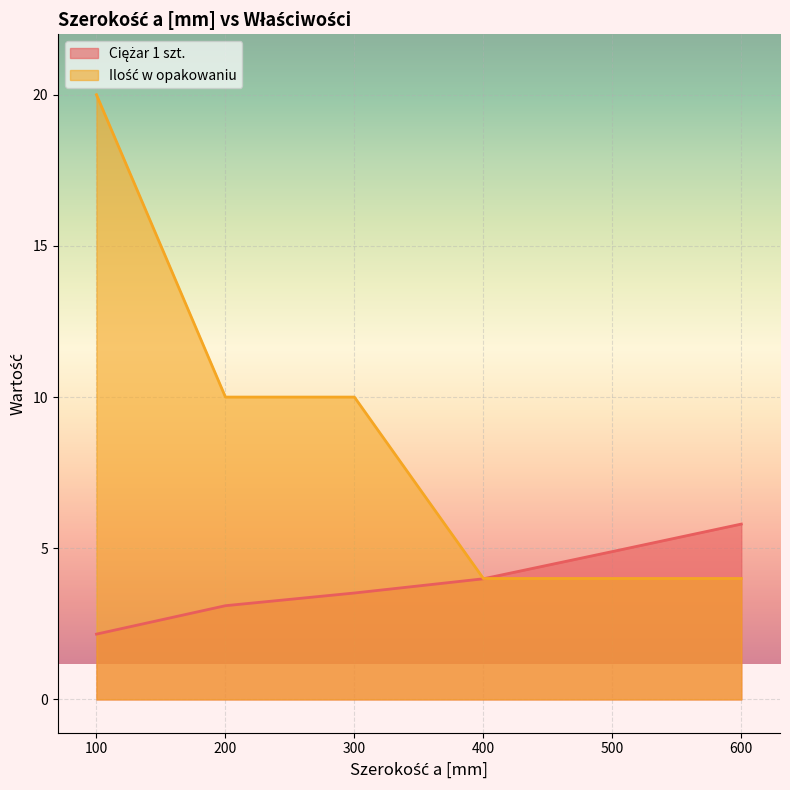

What are all the series names shown in the legend?

Ciężar 1 szt., Ilość w opakowaniu